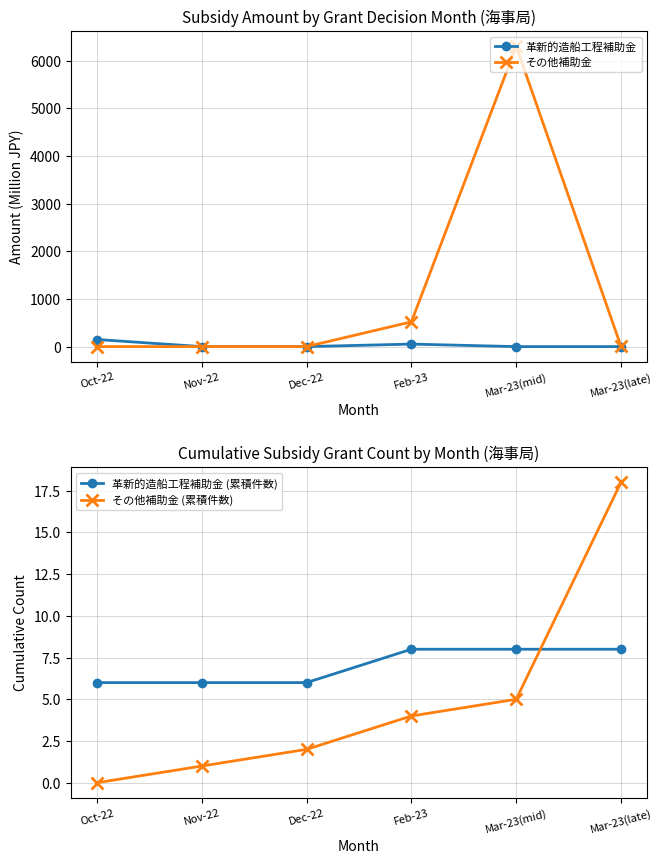

Where is the first local maximum for 革新的造船工程補助金?

Feb-23